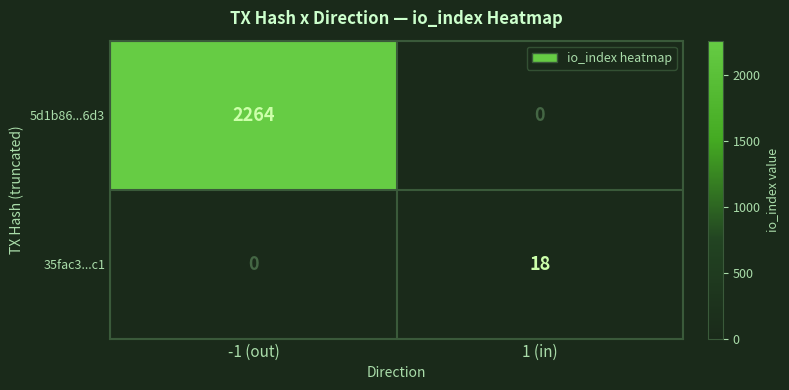

What is the difference between the 35fac3...c1 values at 1 (in) and -1 (out)?

18